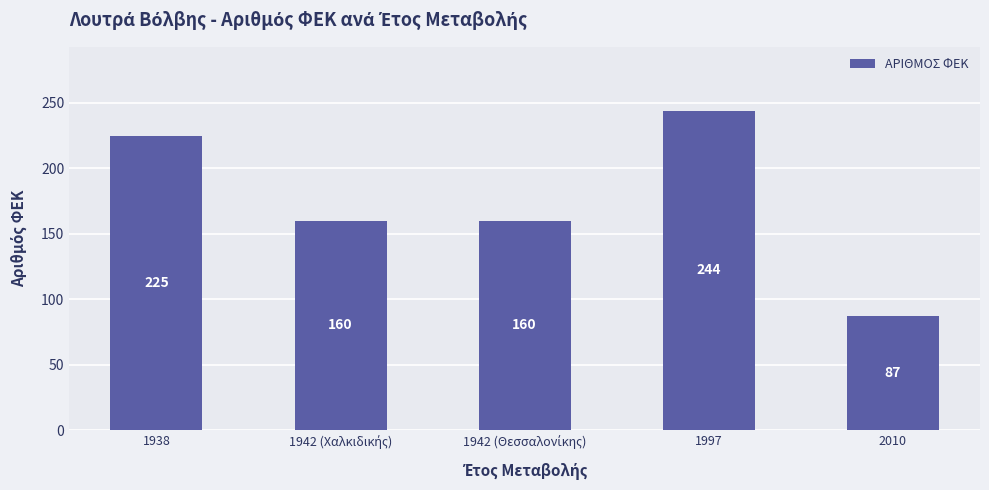

What is the value of the 2nd bar from the left?

160